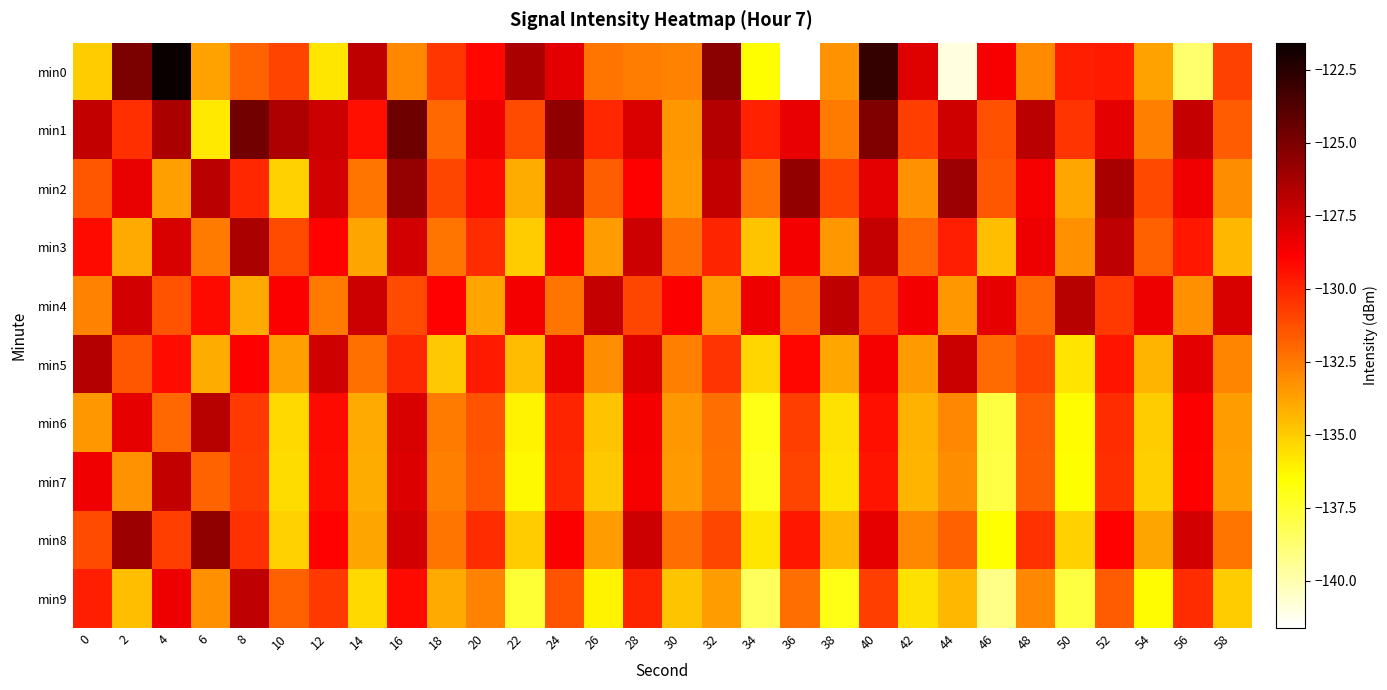

At 8, list the series in order from smallest to largest.

min4, min0, min7, min6, min8, min2, min5, min9, min3, min1